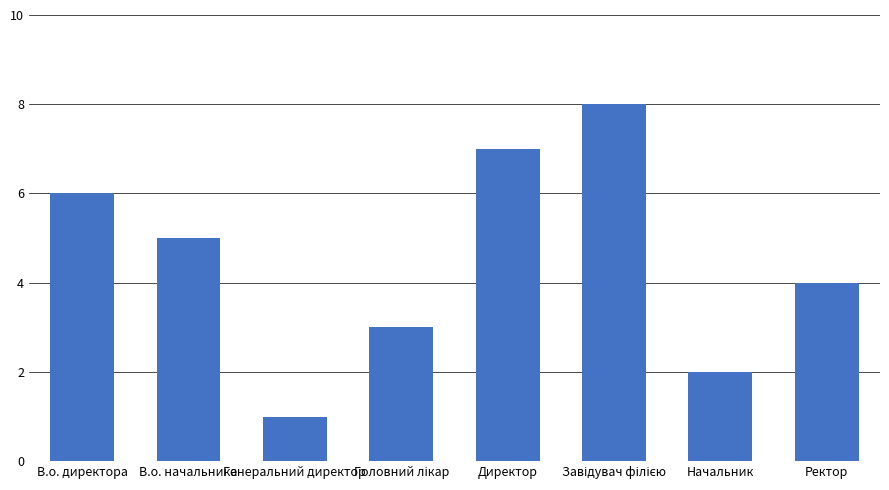

At which category does the chart reach its minimum across all series?

Генеральний директор